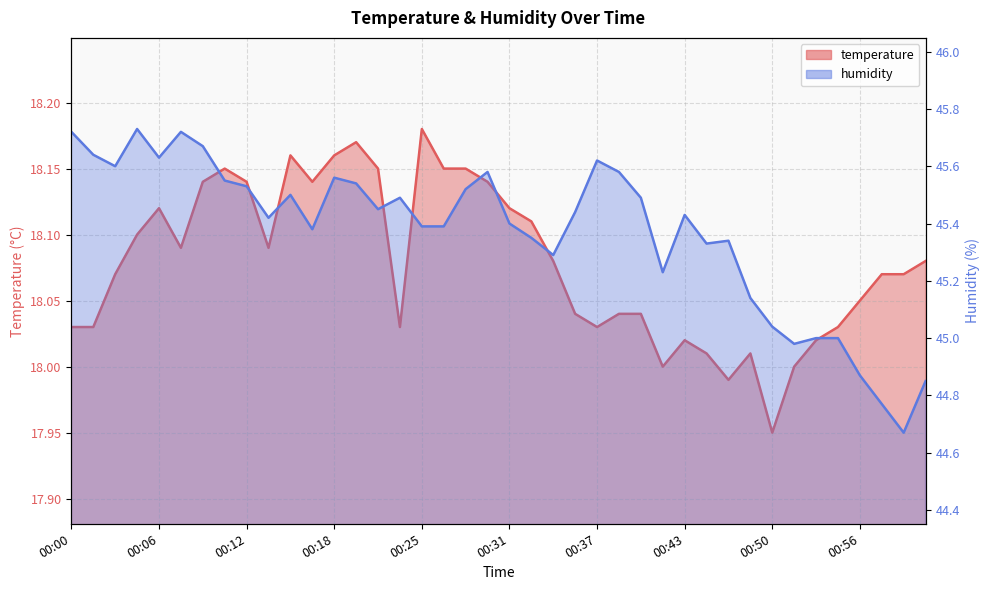

What is the difference between the second highest and minimum values in the humidity series?

1.0